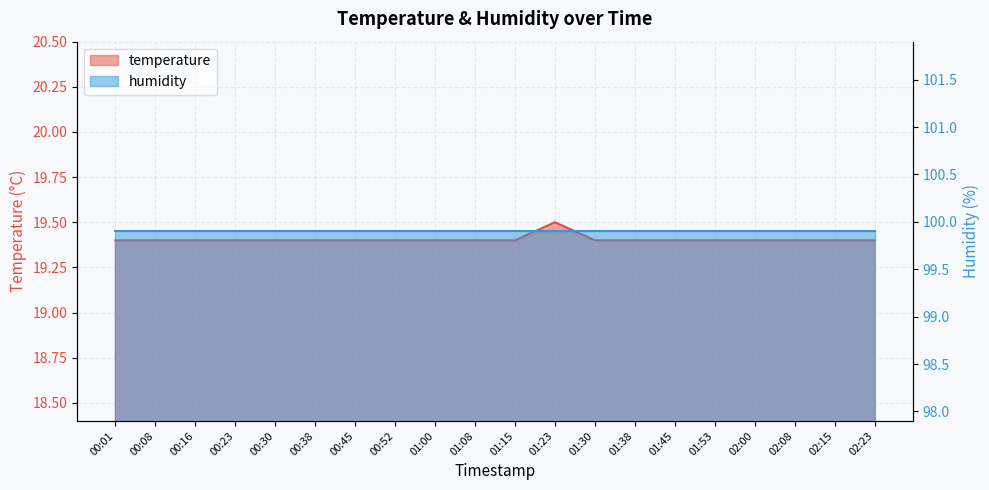

What is the label of the 12th point from the right?

01:00